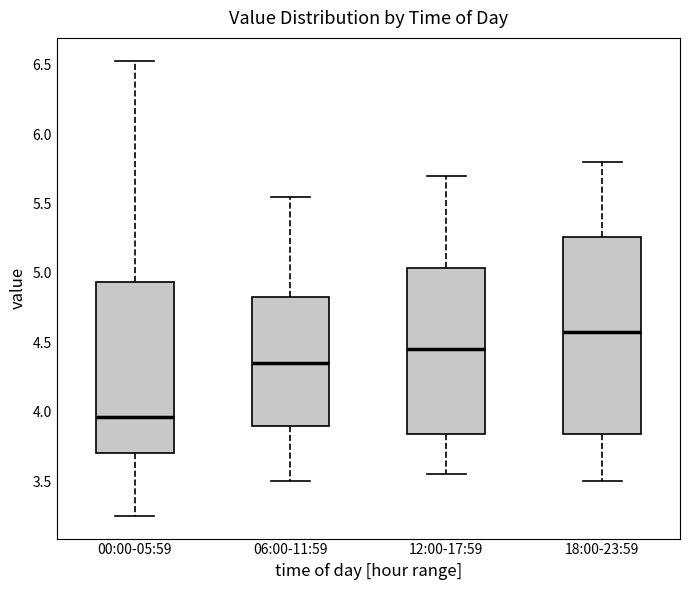

Which box is the tallest, from its lower edge to its upper edge?

18:00-23:59